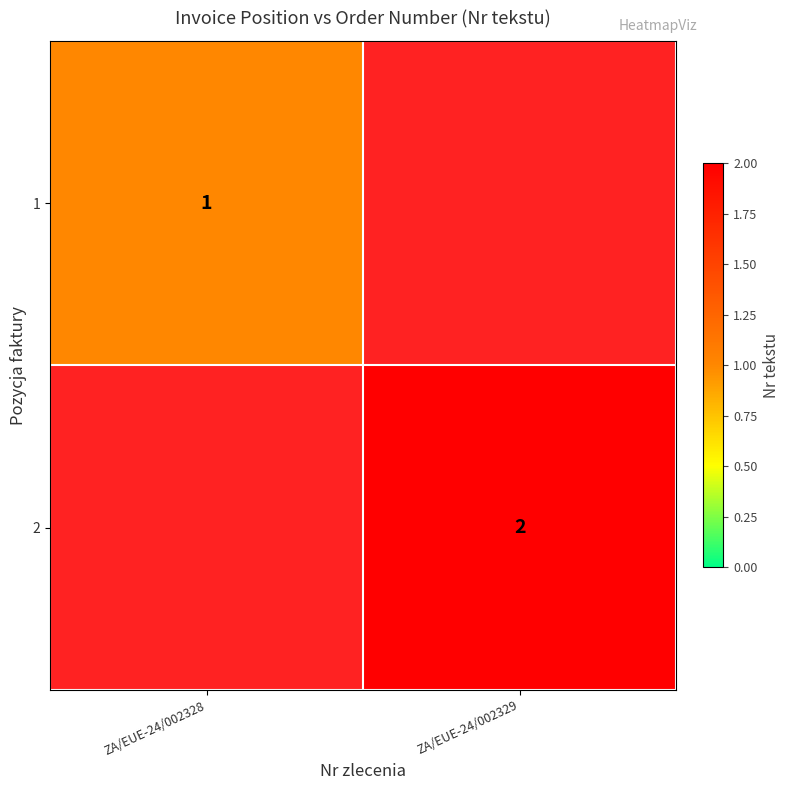

Is it true that 2 equals 2 at ZA/EUE-24/002329?

True